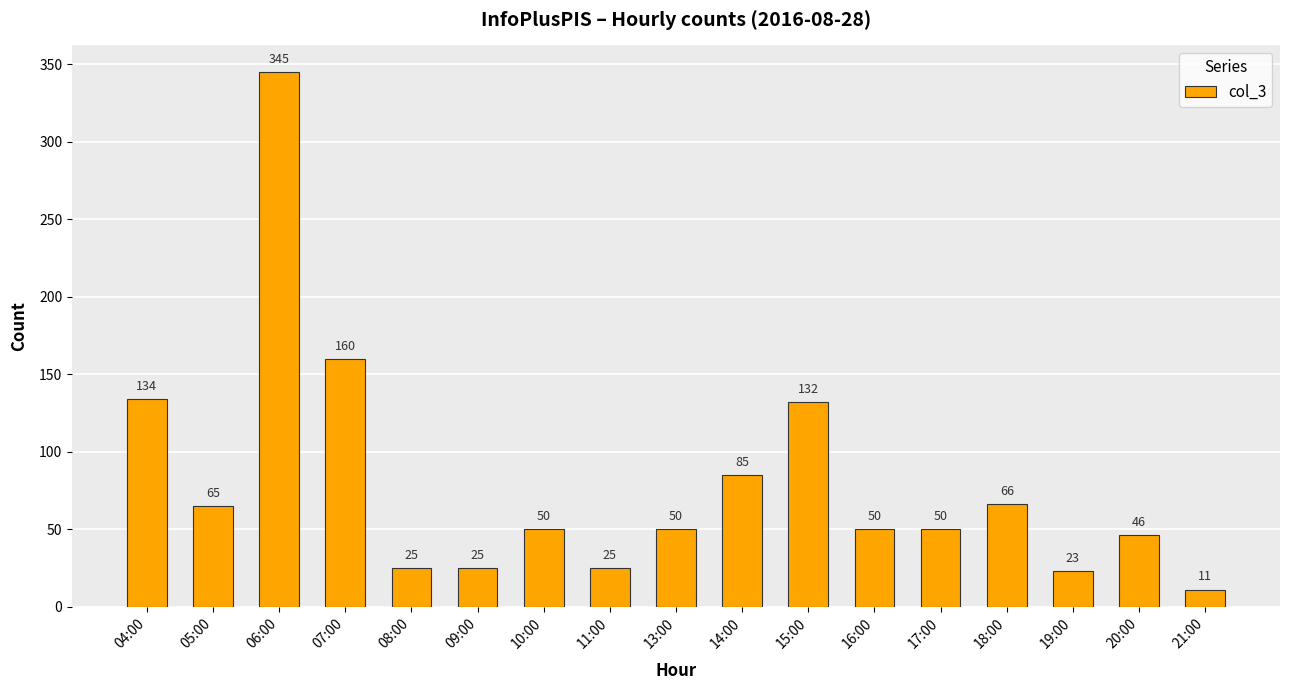

The value at 17:00 is 50. True or false?

True